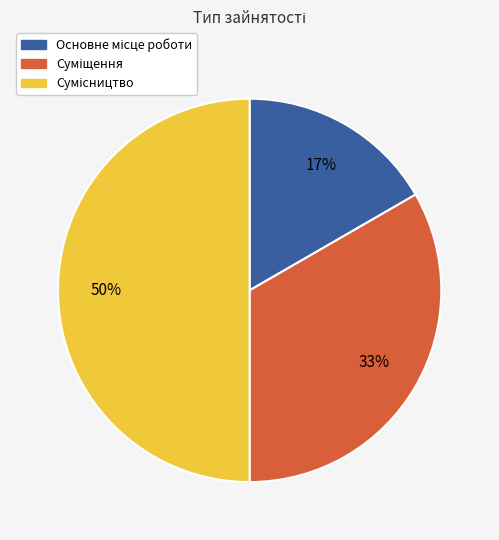

To the nearest percent, what is the difference between the largest and smallest slice percentages?

33%